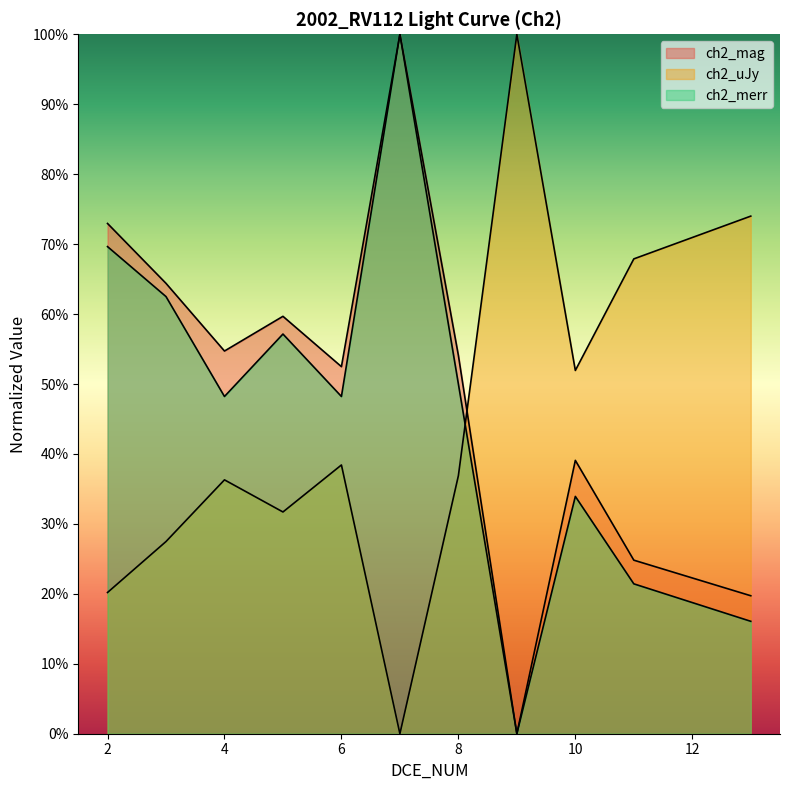

Where is the first local minimum for ch2_merr?

4